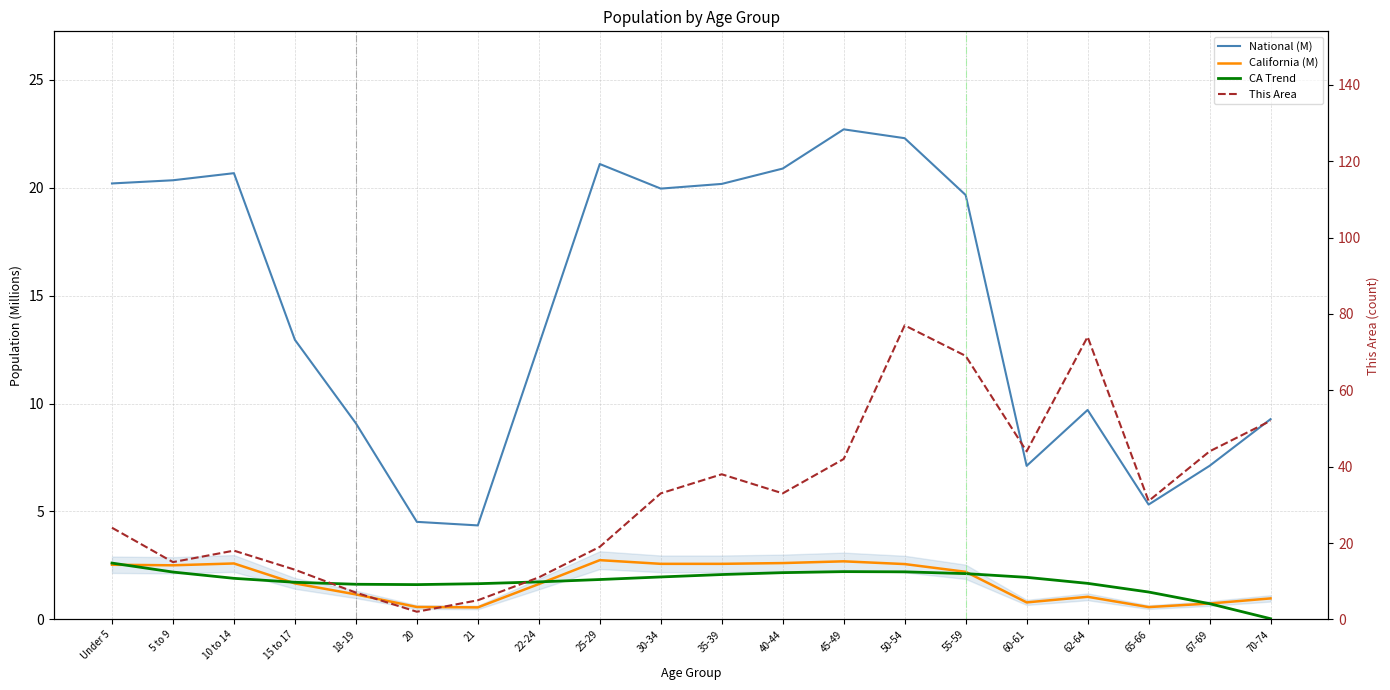

What is the total value across all series at 30-34?

57.5